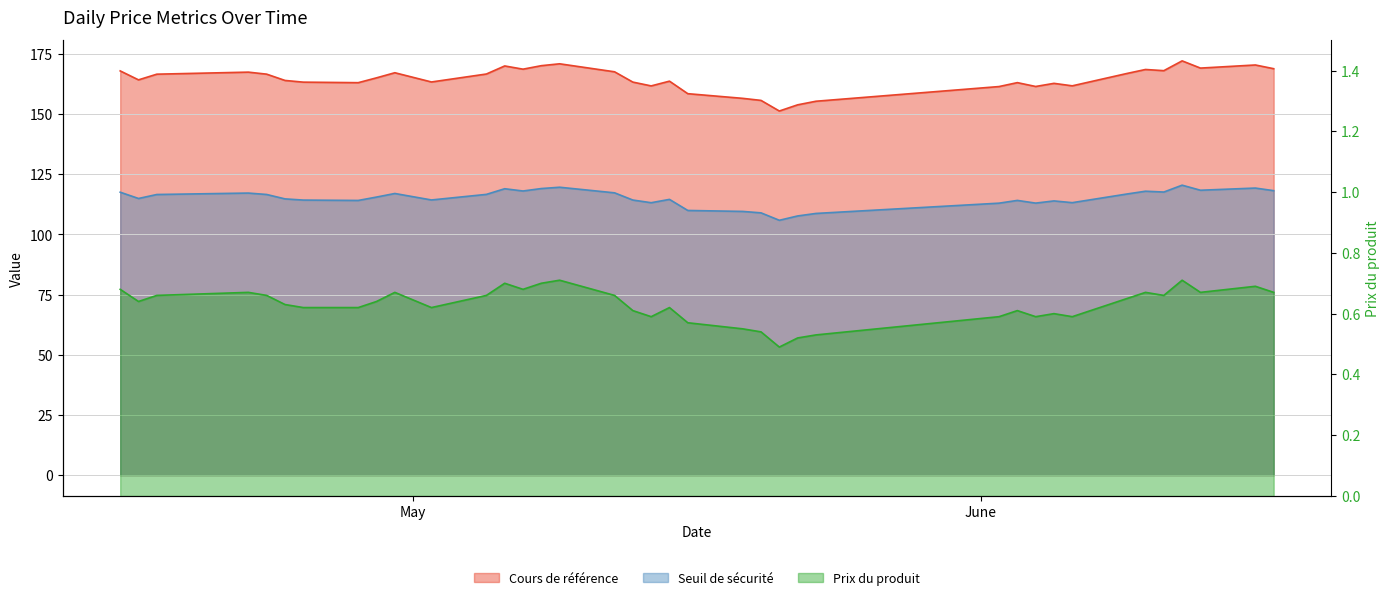

List the labels in order of Cours de référence value, smallest first.

2025-05-21, 2025-05-22, 2025-05-23, 2025-05-20, 2025-05-19, 2025-05-16, 2025-06-02, 2025-06-04, 2025-05-14, 2025-06-06, 2025-06-05, 2025-04-28, 2025-06-03, 2025-04-25, 2025-05-13, 2025-05-02, 2025-05-15, 2025-04-24, 2025-04-16, 2025-04-29, 2025-04-17, 2025-04-23, 2025-05-05, 2025-06-09, 2025-04-30, 2025-04-22, 2025-05-12, 2025-04-15, 2025-06-11, 2025-06-10, 2025-05-07, 2025-06-17, 2025-06-13, 2025-05-06, 2025-05-08, 2025-06-16, 2025-05-09, 2025-06-12